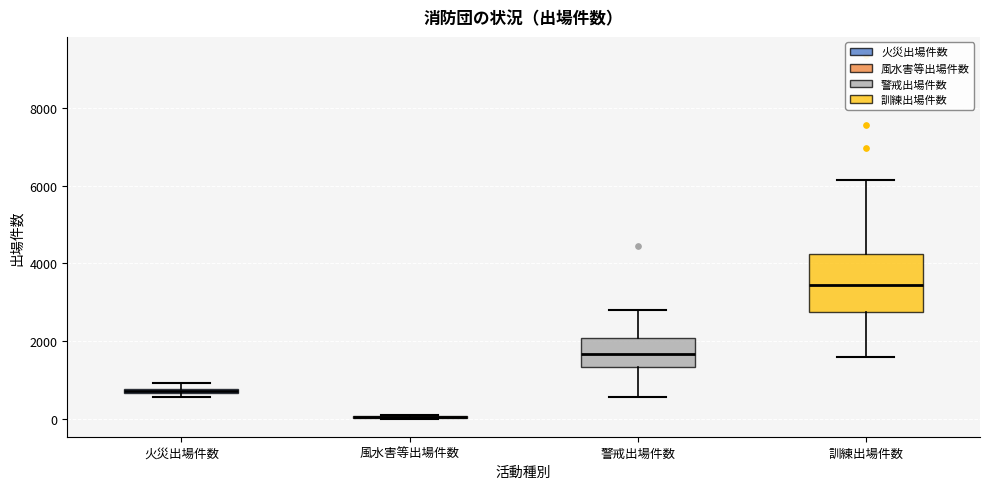

Where does the upper whisker of the box for 警戒出場件数 end on the y-axis? The values are not printed on the chart, so give them approximately, as read against the axis.

2800